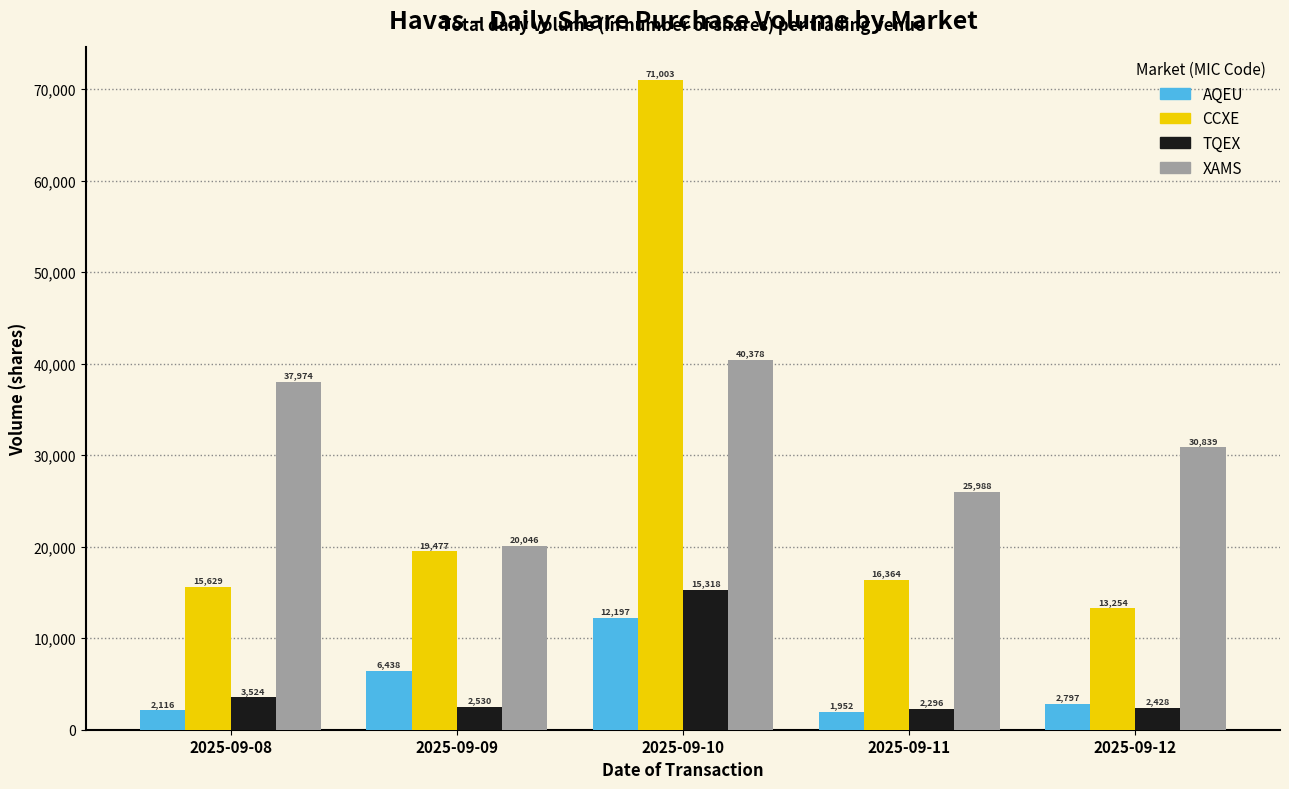

True or false: XAMS has a value of 20046 at 2025-09-09.

True